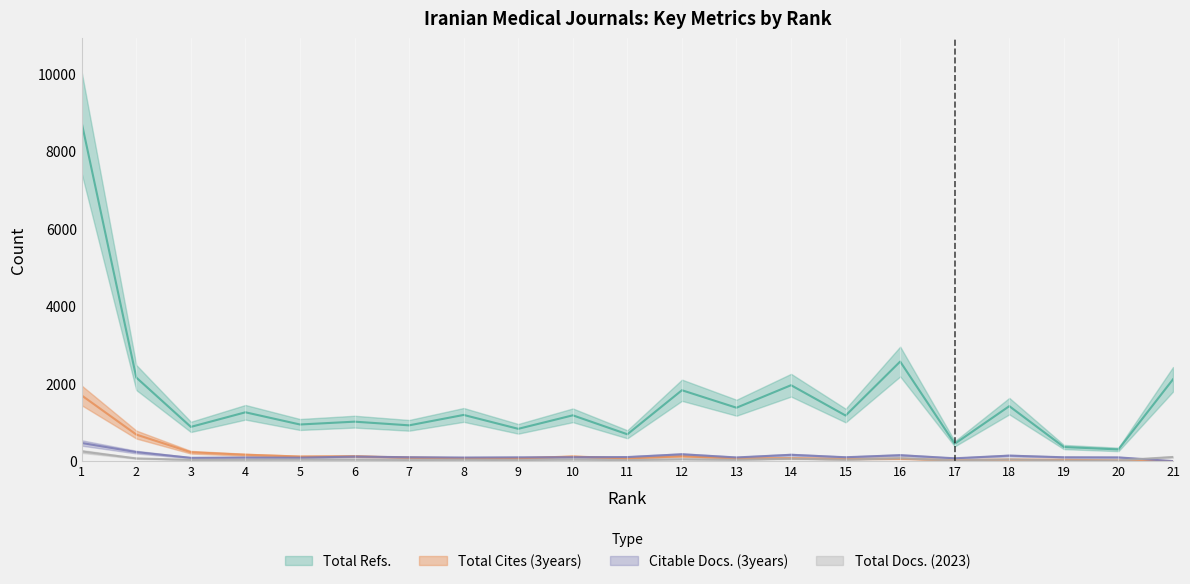

At which label does Total Refs. first exceed 1182?

1